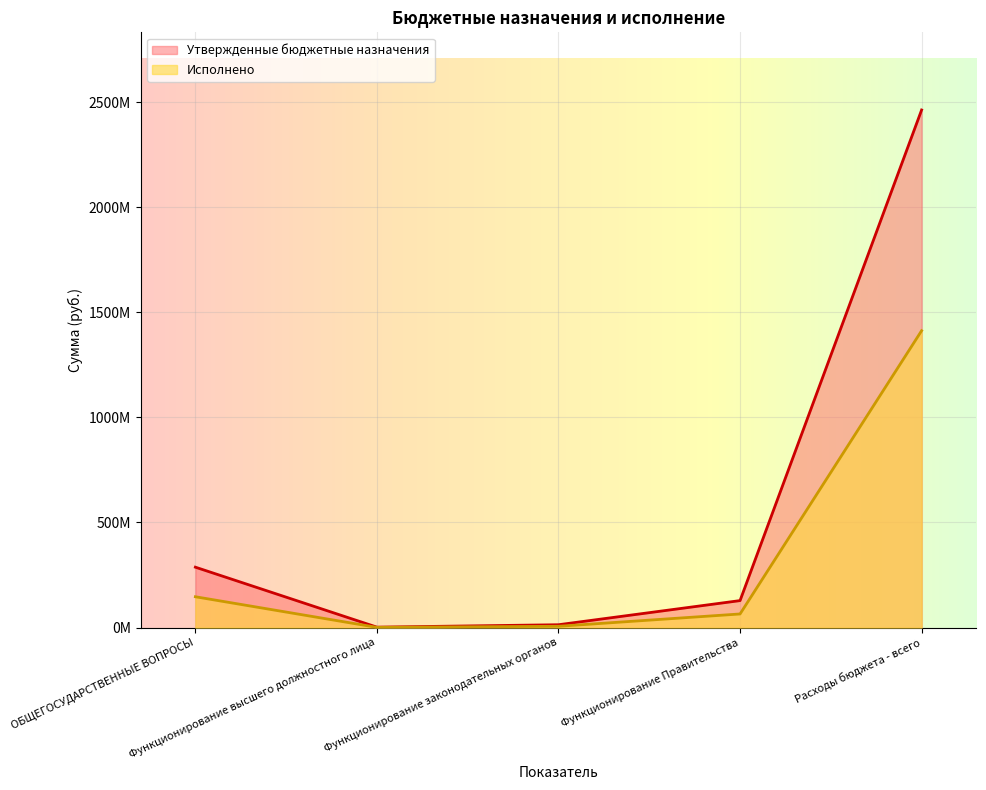

What position from the right is Функционирование высшего должностного лица?

4